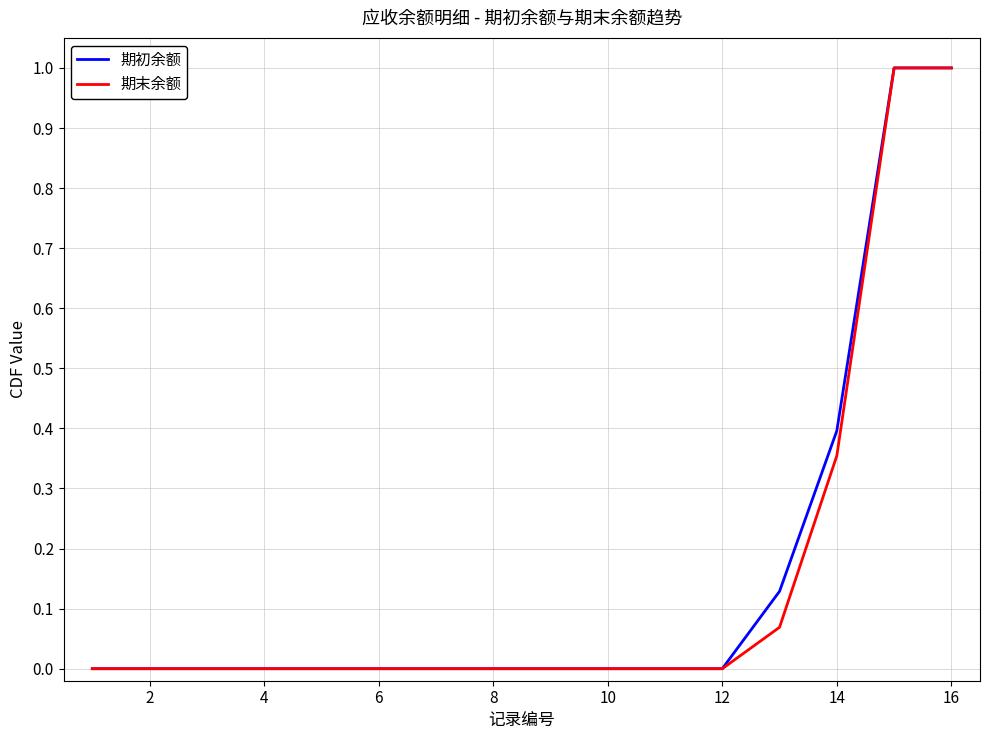

How many distinct data groups are displayed?

2